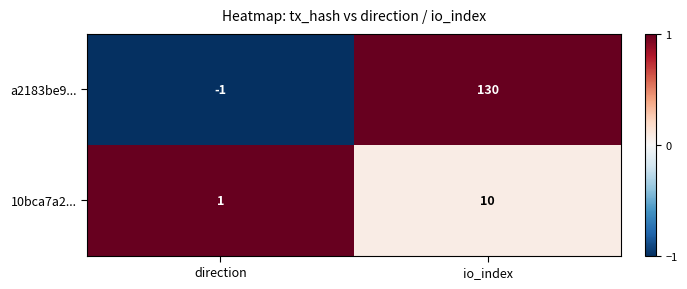

How many series are shown in this chart?

2